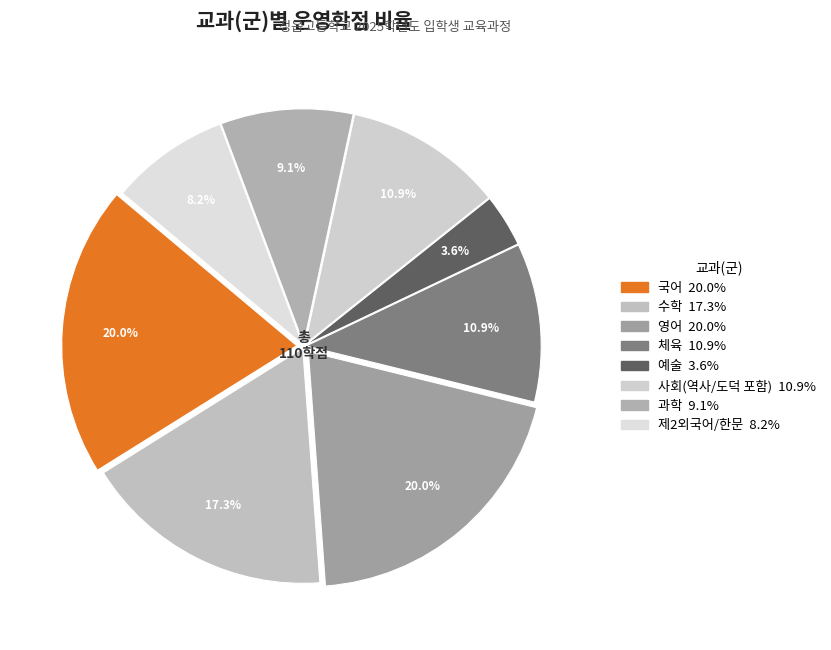

How many slices are in this pie chart?

8